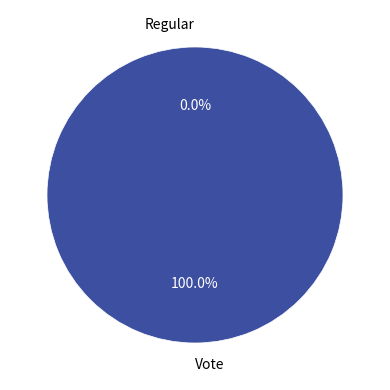

What percentage is the Vote slice, to the nearest percent?

100%